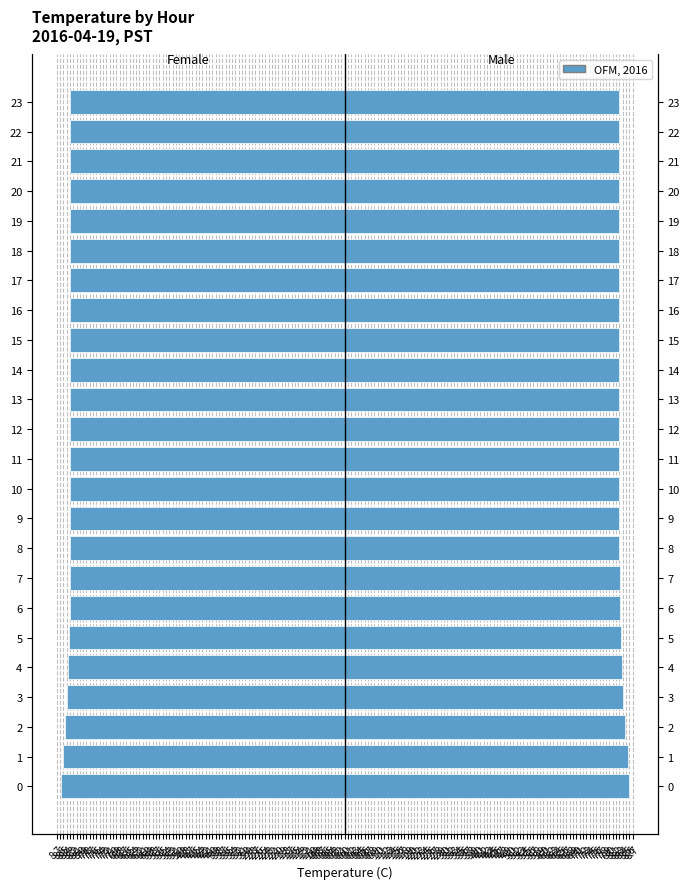

What is the sum of the Female values at 19 and 15?

-16.6